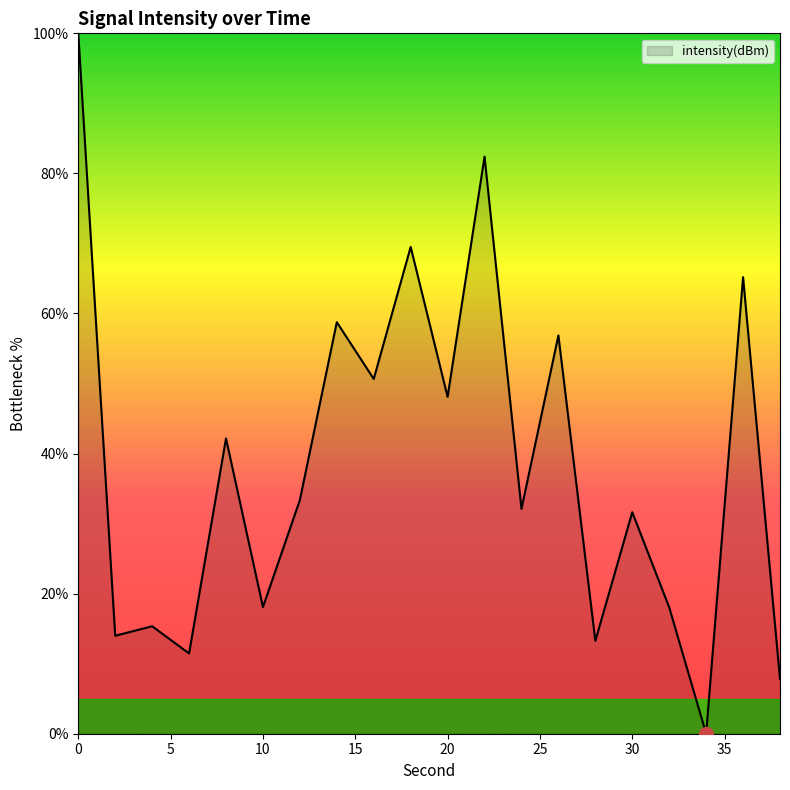

What is the greatest value displayed?

100.0